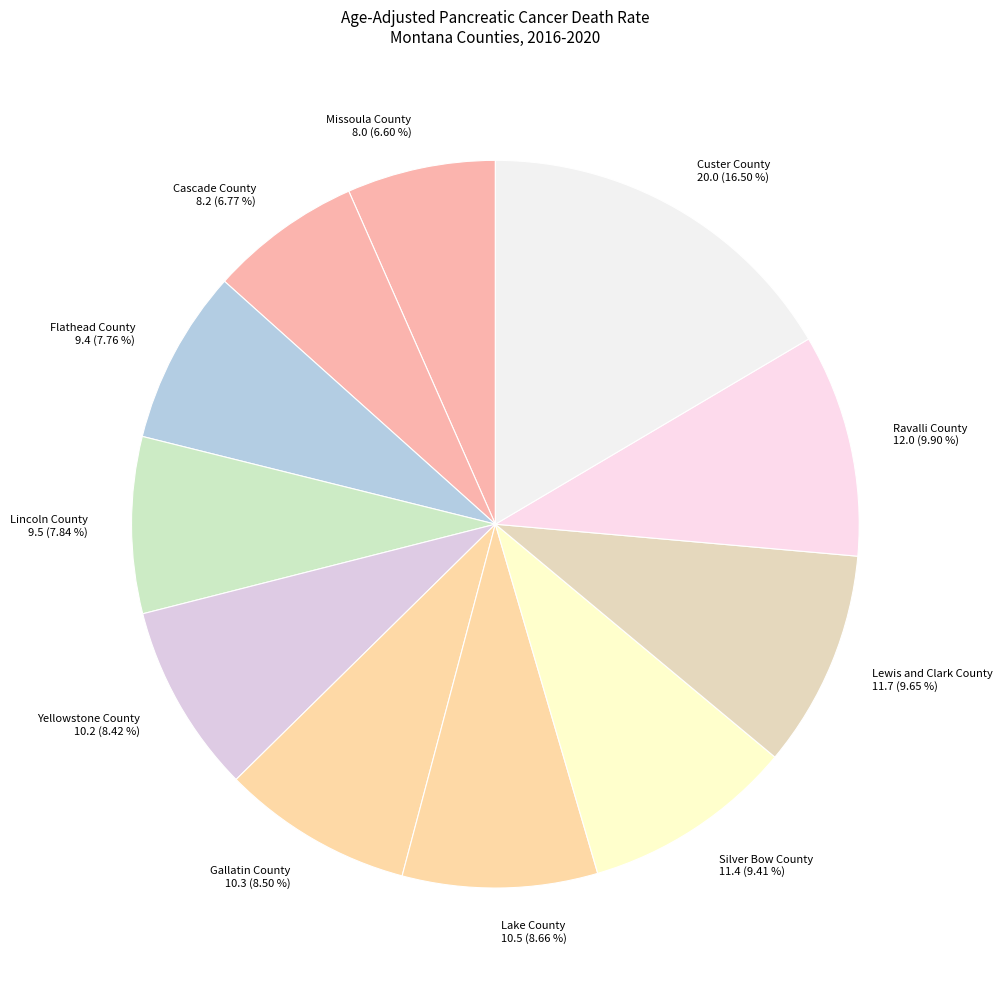

Is Gallatin County the majority of the pie?

No